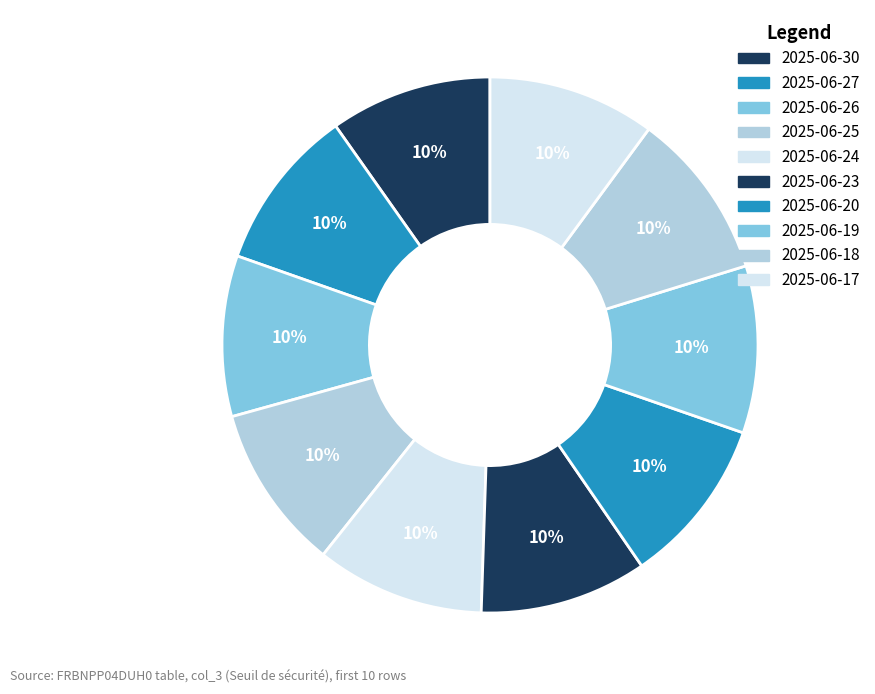

Which slice is the smallest?

2025-06-26